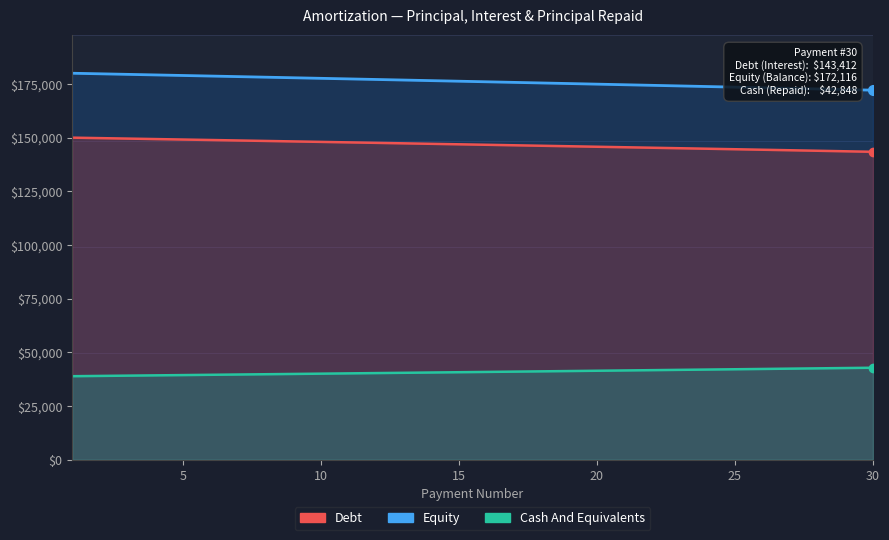

True or false: Equity and Cash And Equivalents intersect in this chart.

False